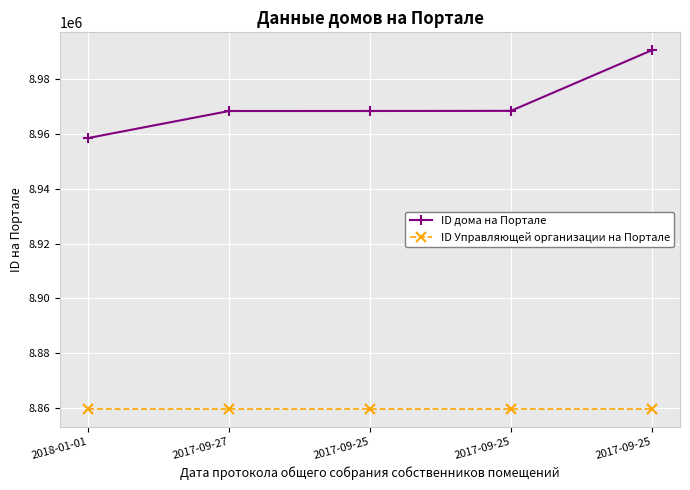

How many values in the ID дома на Портале series are below 8968351?

2